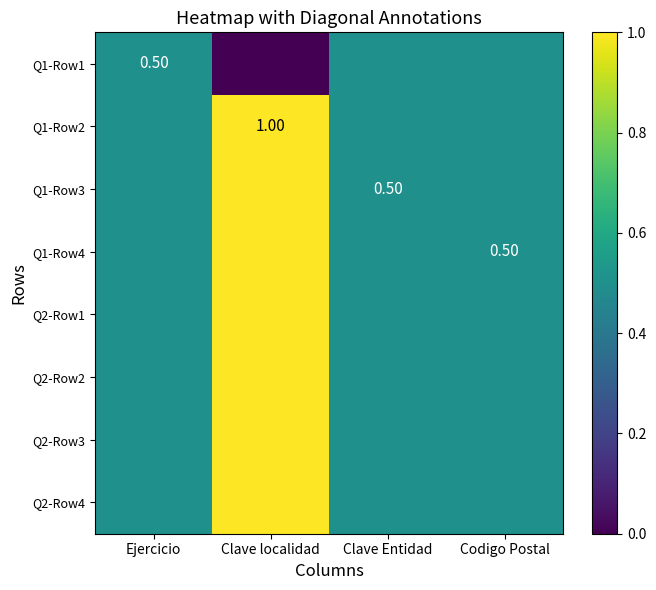

True or false: Q2-Row2 has a value of 0.2 at Codigo Postal.

False